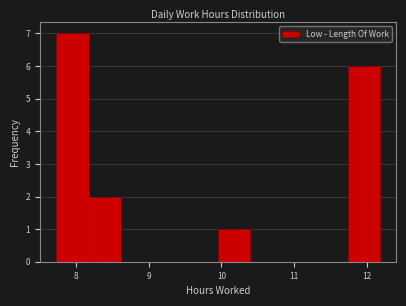

Reading left to right, transcribe this chart: for each bar, give the range it covers on the x-axis and its height. Neither the bar edges nor the heights are printed on the chart, so give them approximately, as read against the axes.

7.7 to 8.2: 7
8.2 to 8.6: 2
8.6 to 9.1: 0
9.1 to 9.5: 0
9.5 to 10.0: 0
10.0 to 10.4: 1
10.4 to 10.8: 0
10.8 to 11.3: 0
11.3 to 11.7: 0
11.7 to 12.2: 6